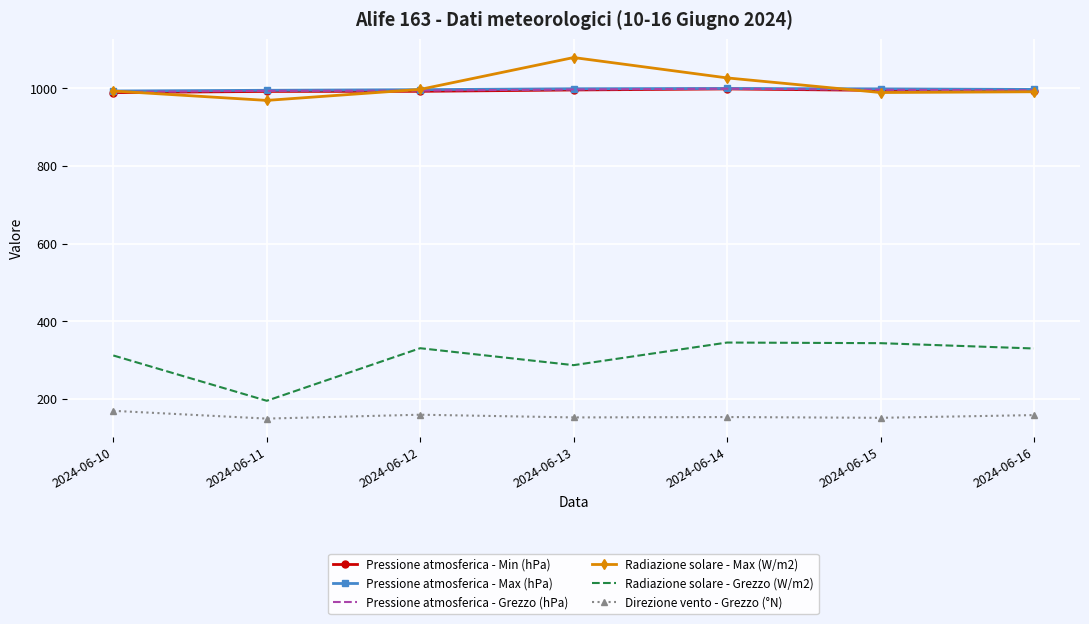

The Pressione atmosferica - Grezzo (hPa) series shows 363.7 at 2024-06-16. True or false?

False